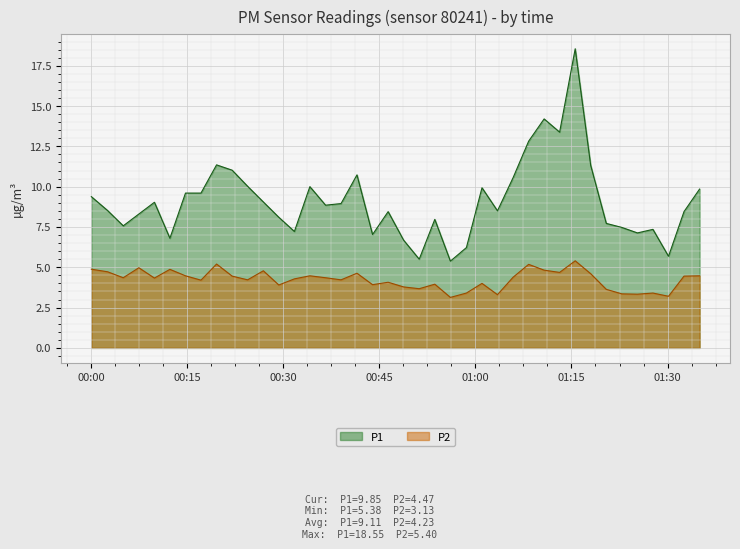

What is the sum of all P1 values?

364.2